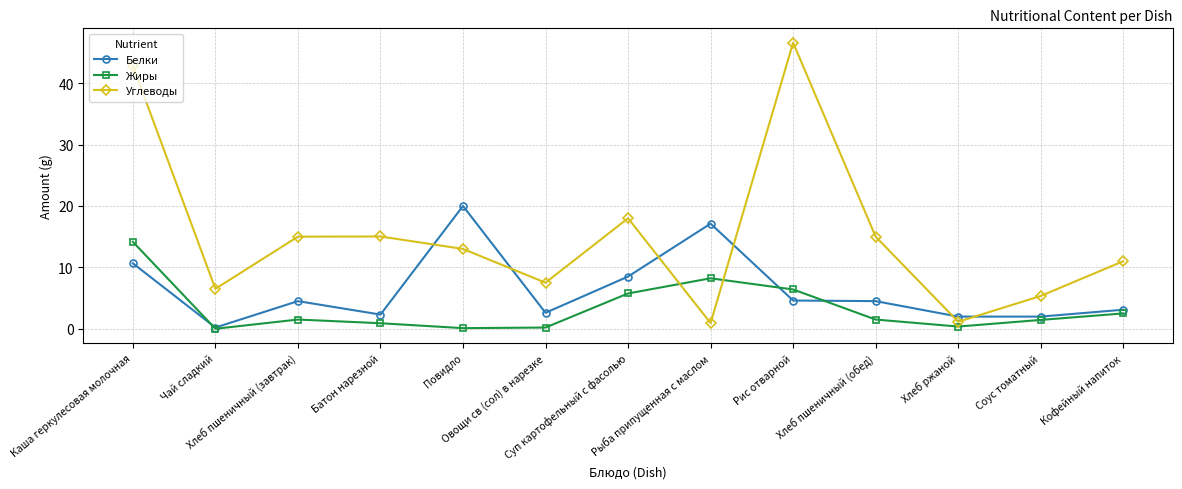

The value of Углеводы at Хлеб пшеничный (обед) is 15.0. True or false?

True